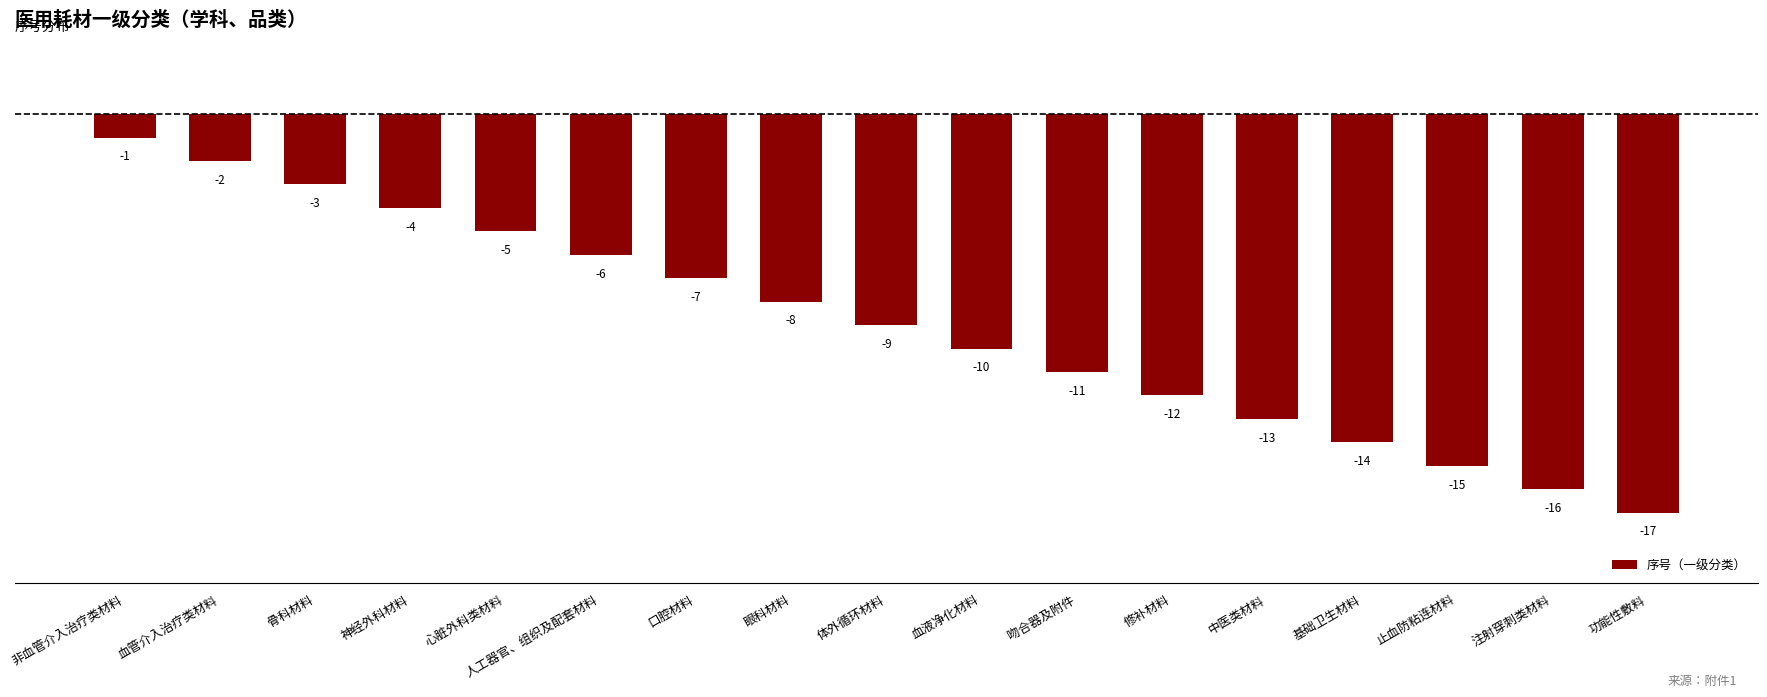

What is the label of the 16th bar from the right?

血管介入治疗类材料